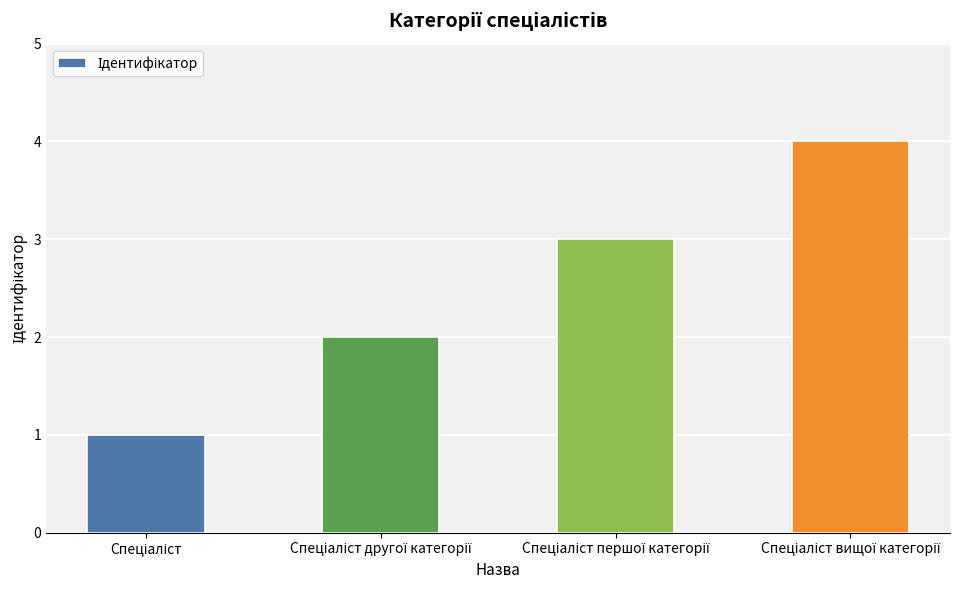

What is the maximum value shown in the chart?

4